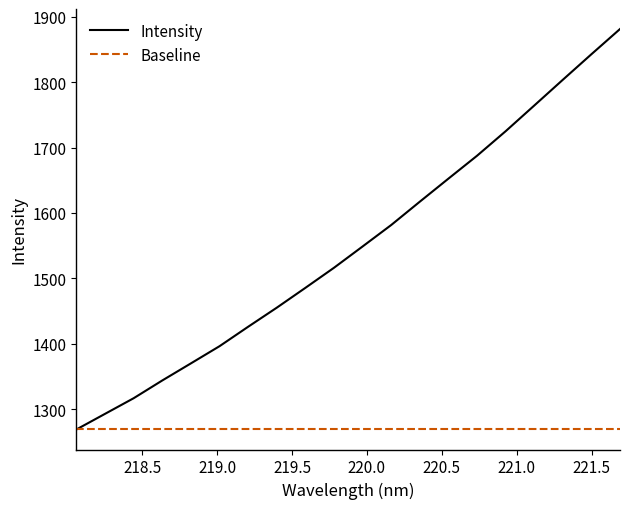

What is the smallest value displayed?

1268.7